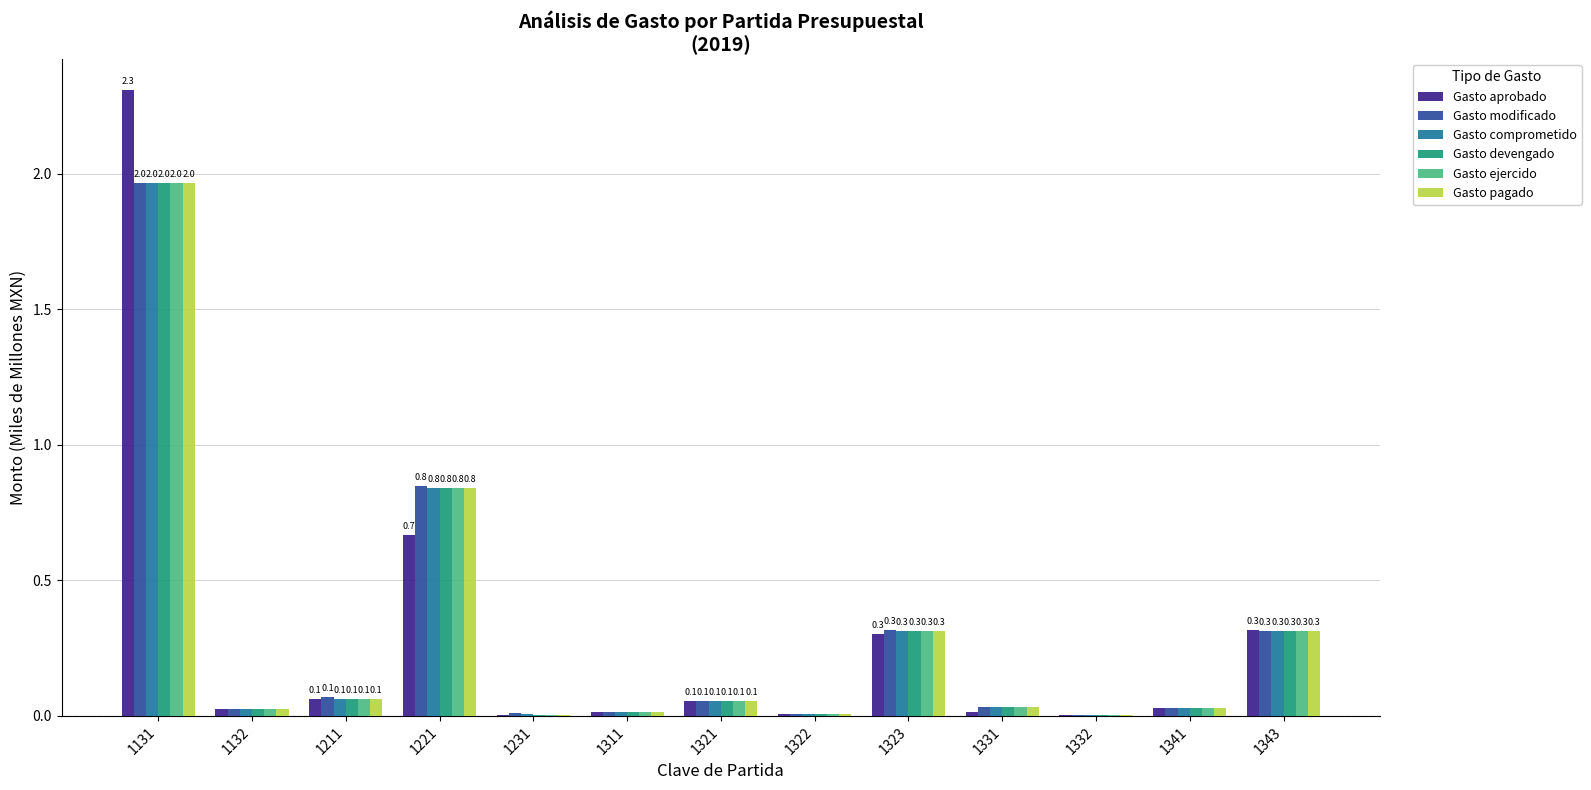

What is the maximum value shown in the chart?

2.3